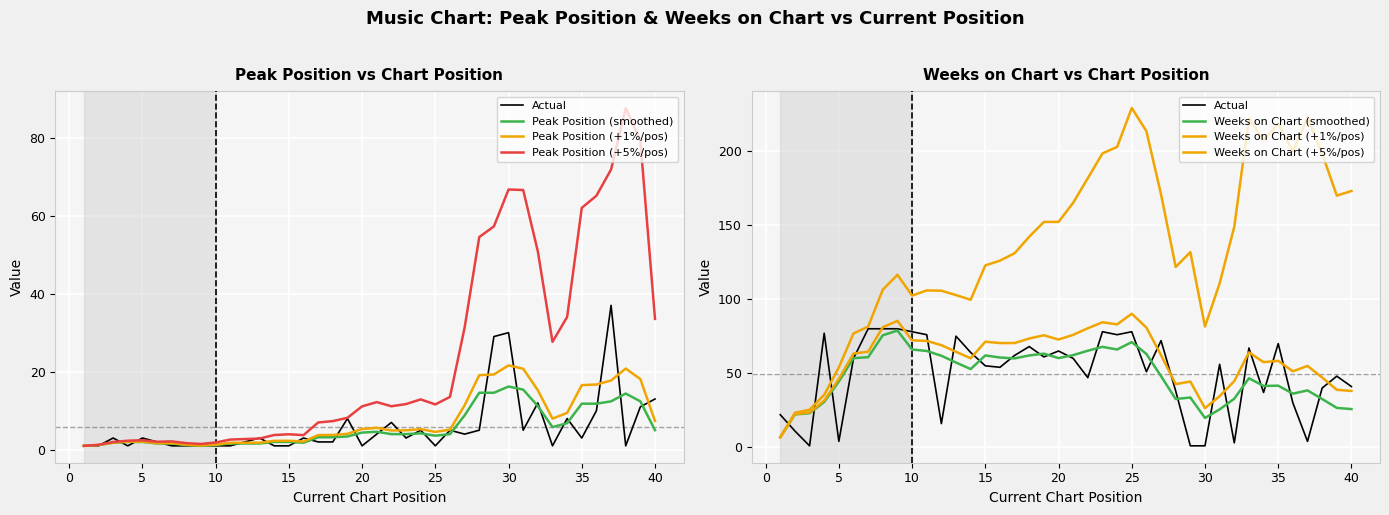

The Peak Position series shows 15 at 39. True or false?

False